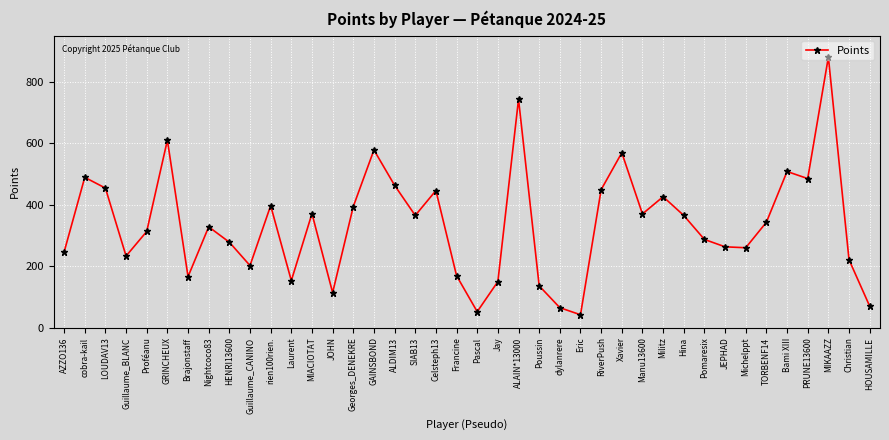

The value at GRINCHEUX is 868. True or false?

False